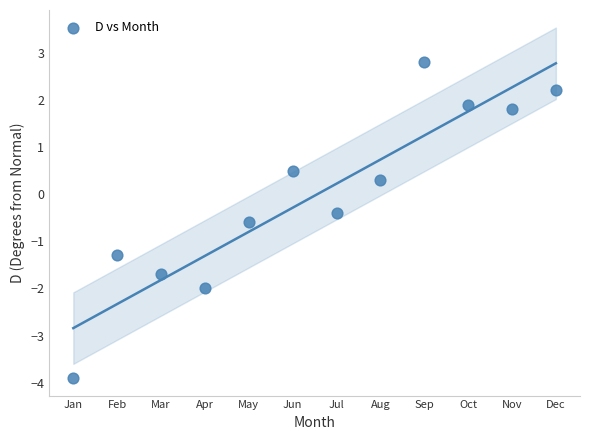

What is the range of Y values (max minus min)?

6.7